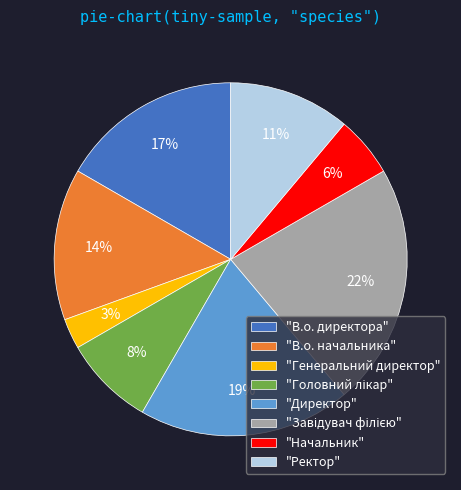

How many slices are in this pie chart?

8